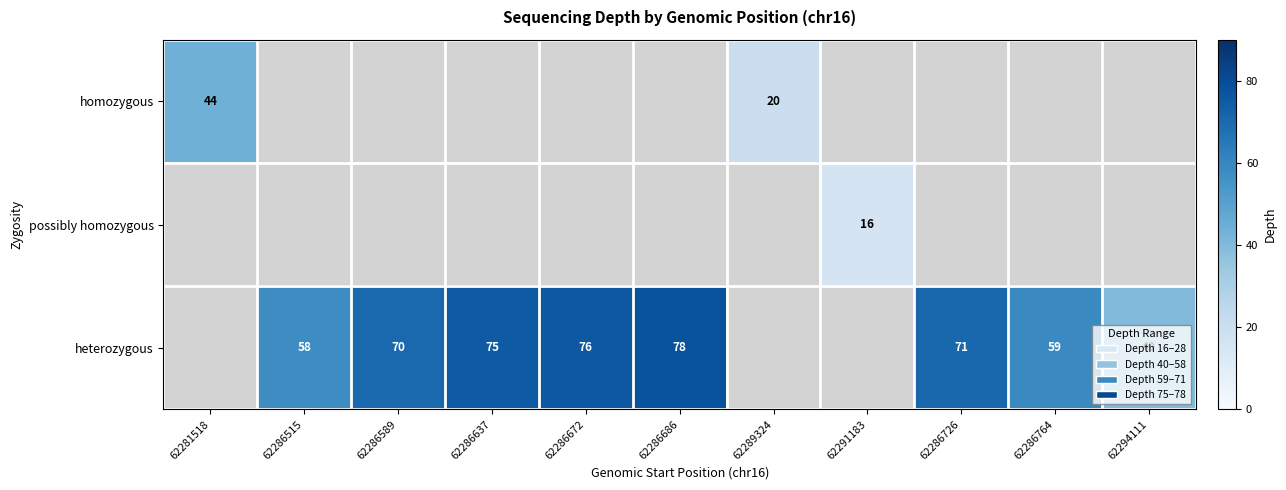

Is it true that heterozygous equals 26 at 62286686?

False